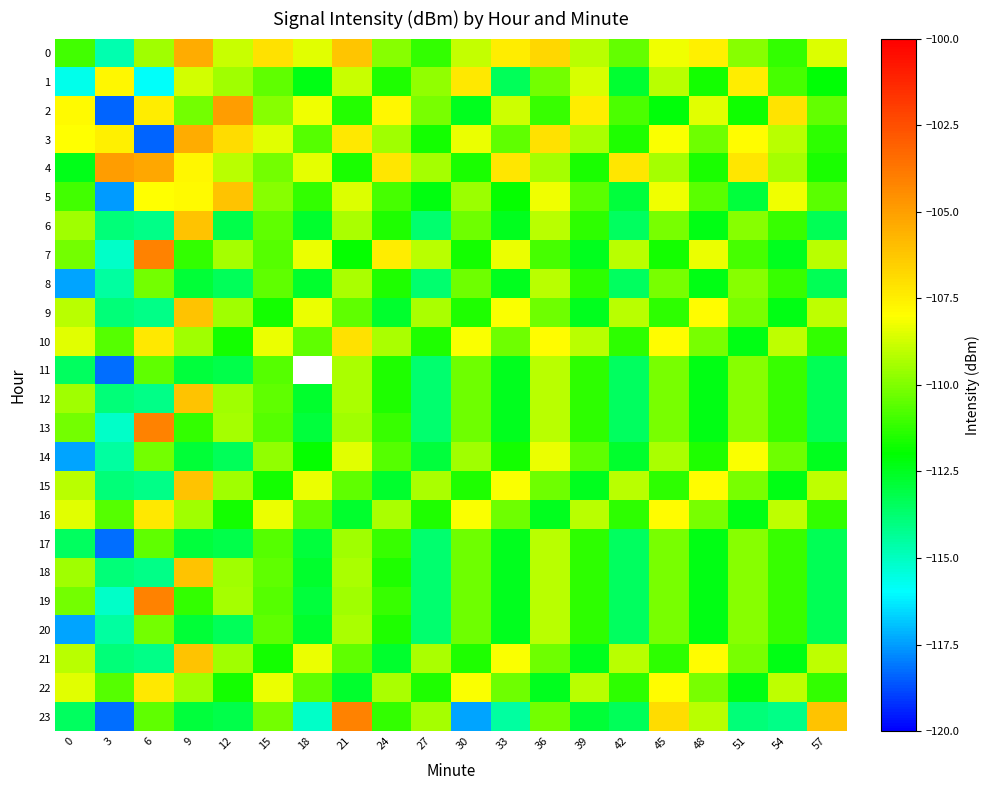

Rank the categories by 22 value from lowest to highest.

21, 36, 51, 12, 27, 42, 57, 3, 18, 33, 48, 9, 24, 39, 54, 0, 15, 30, 45, 6